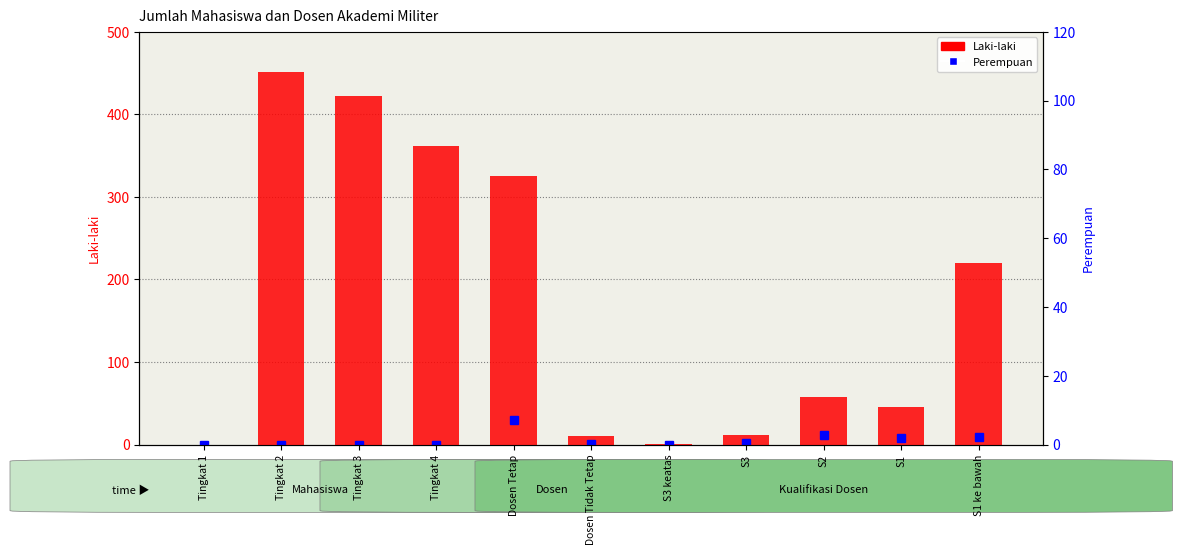

Reading left to right, what are all the values shown in this chart?

0	451	422	362	325	11	1	12	58	45	220